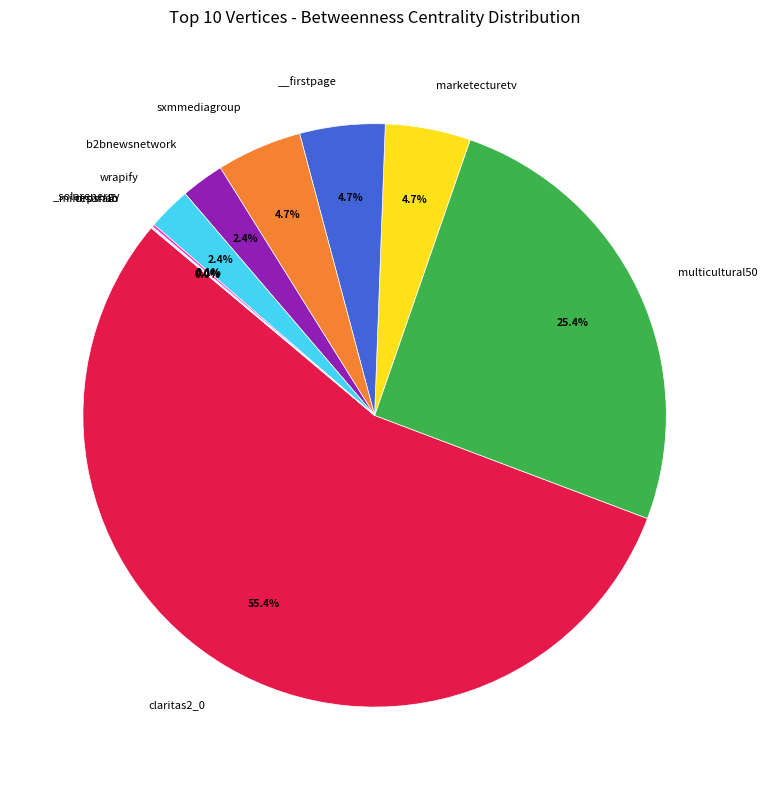

Is there any slice that represents more than half of the pie?

Yes